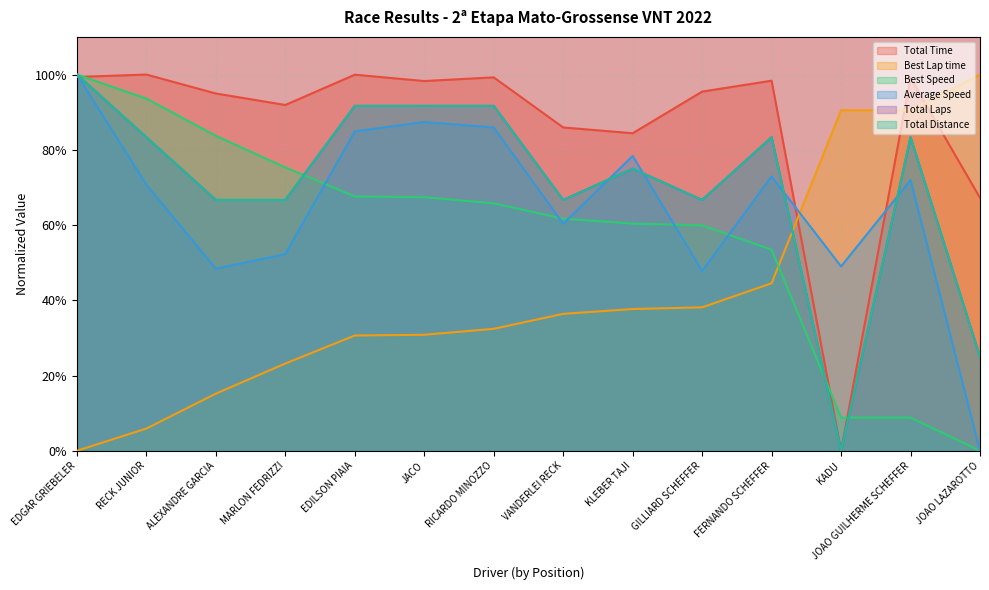

Is the value of Best Speed at GILLIARD SCHEFFER greater than the value of Total Distance at RECK JUNIOR?

No